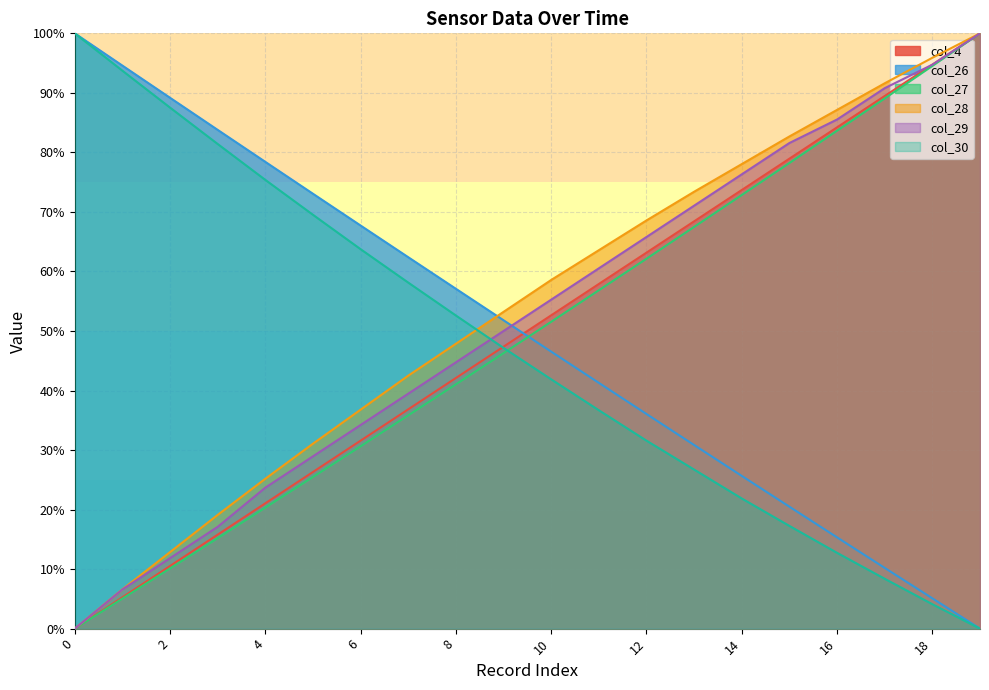

Where does the col_27 series first go above 51?

10